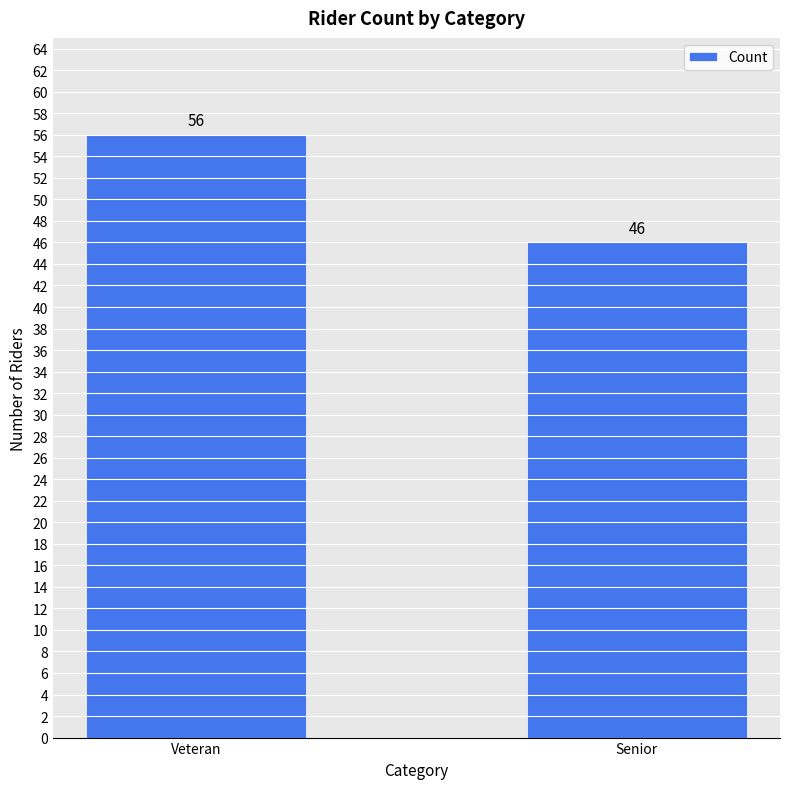

Reading left to right, what are all the values shown in this chart?

Veteran=56	Senior=46